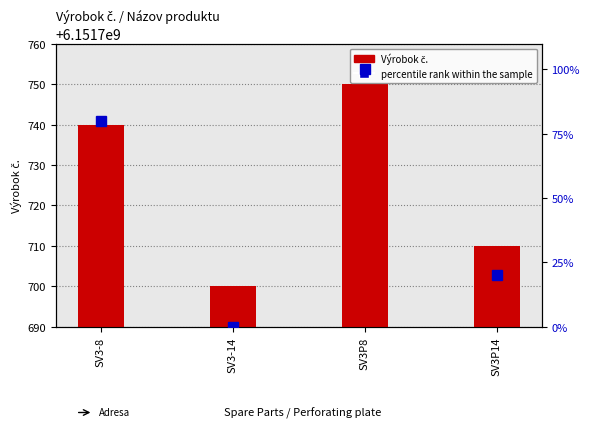

What is the lowest value of the Výrobok č. series?

6151700700